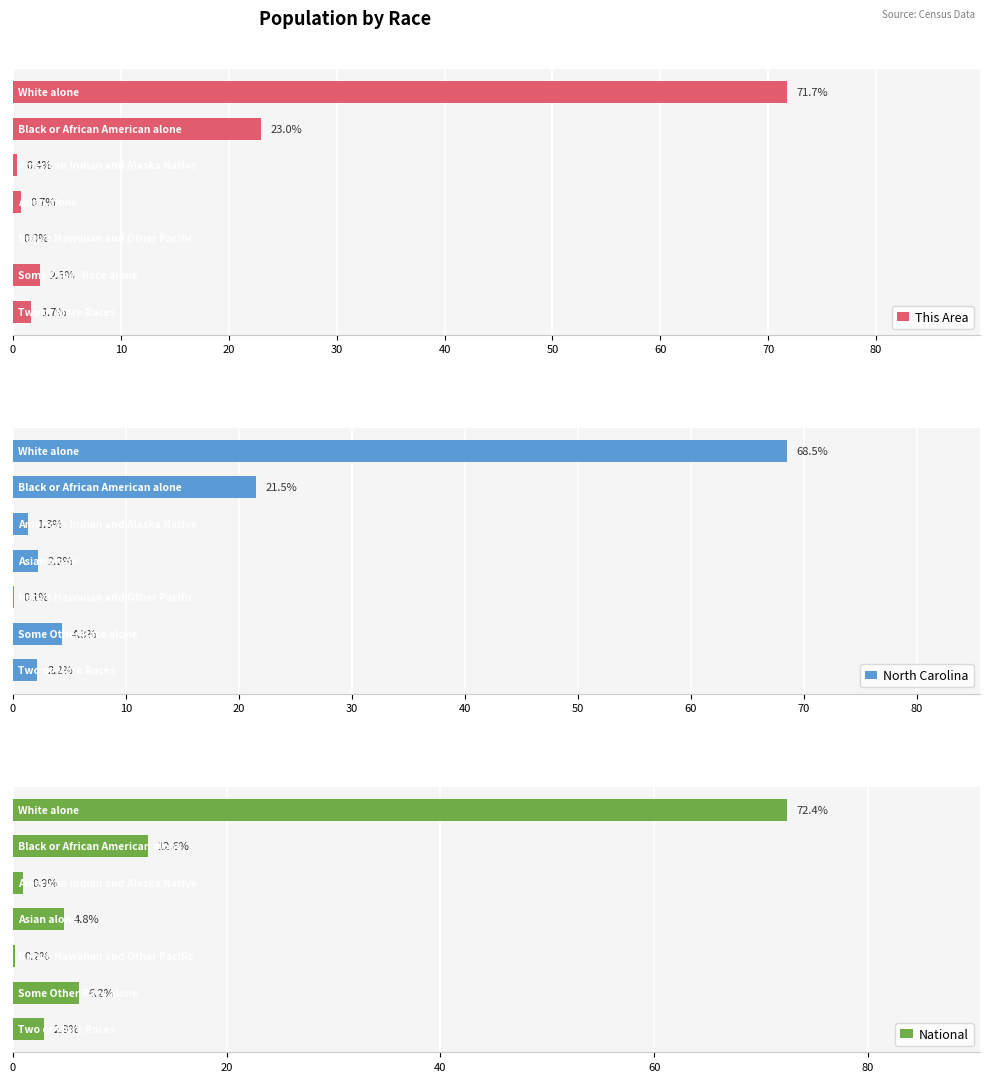

What is the difference between the highest and lowest values at 0?

3.9